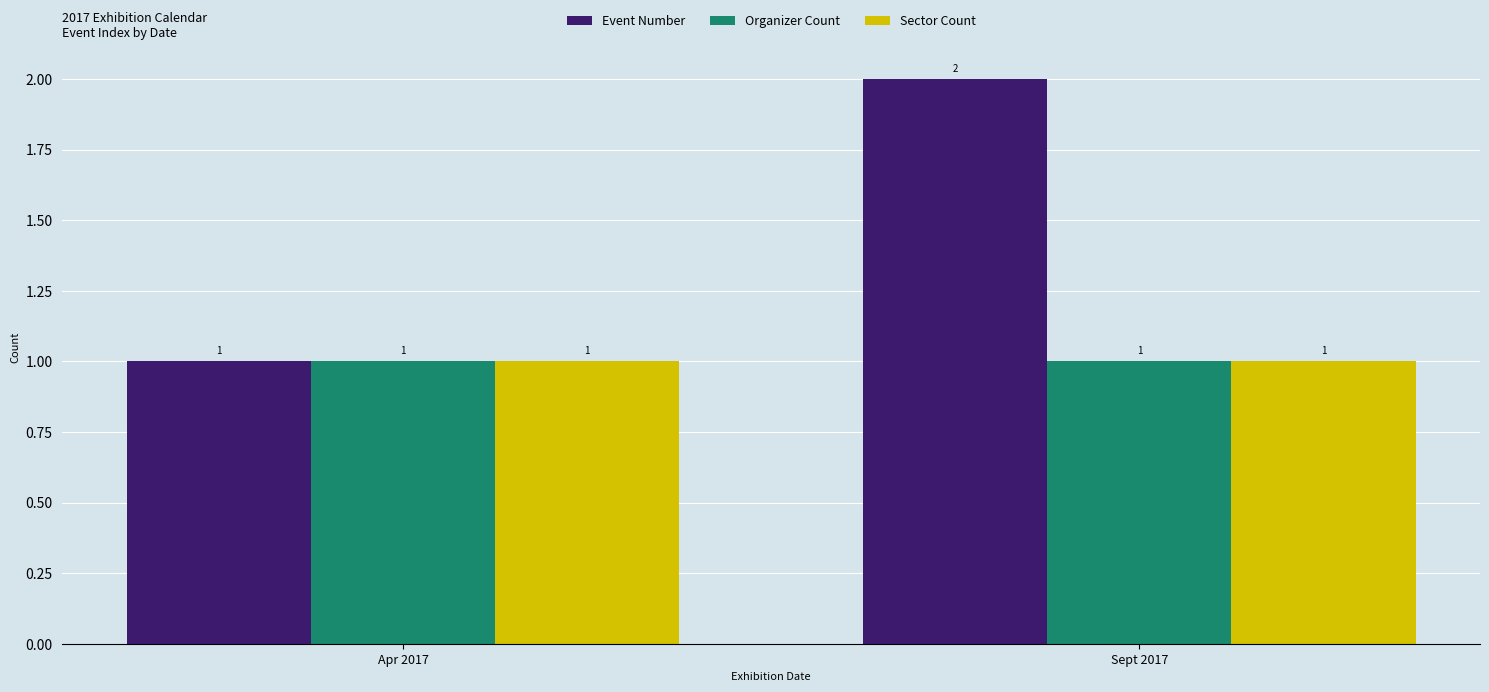

What is the sum of the Event Number values at Apr 2017 and Sept 2017?

3